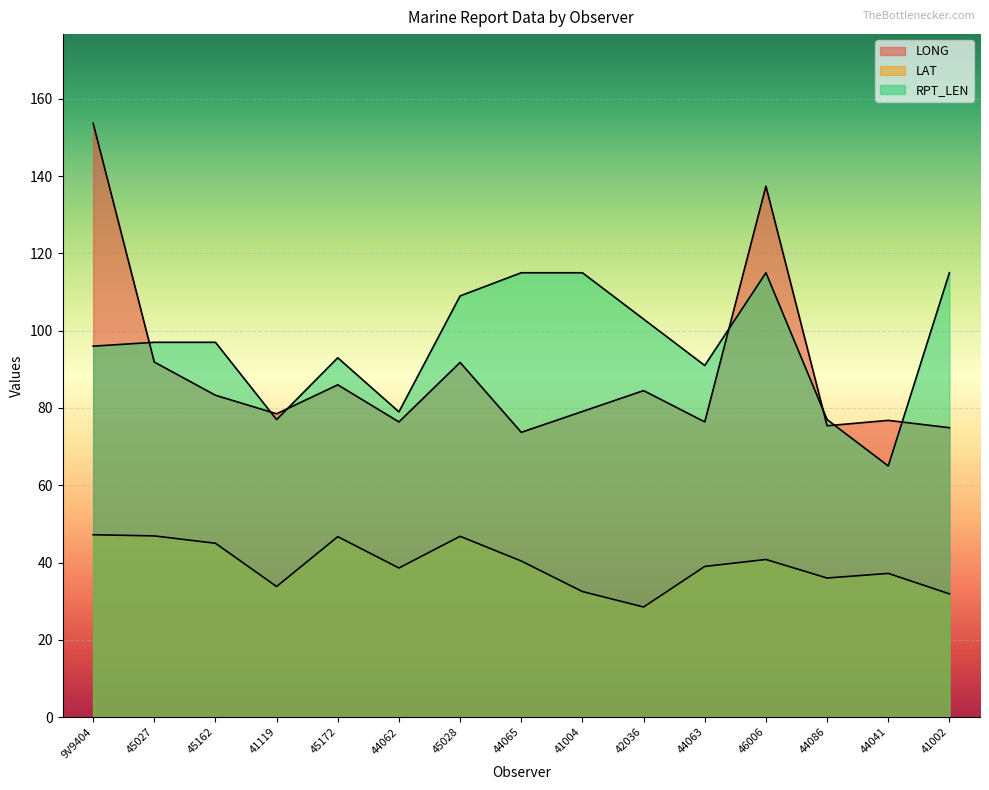

Which series has the largest range (max minus min)?

LONG